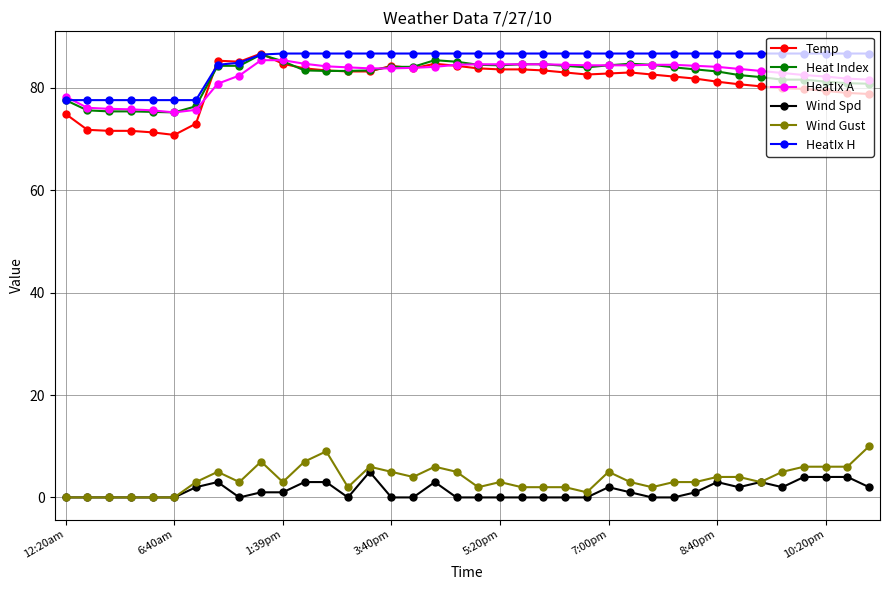

How many Wind Gust values are between 2 and 5?

22